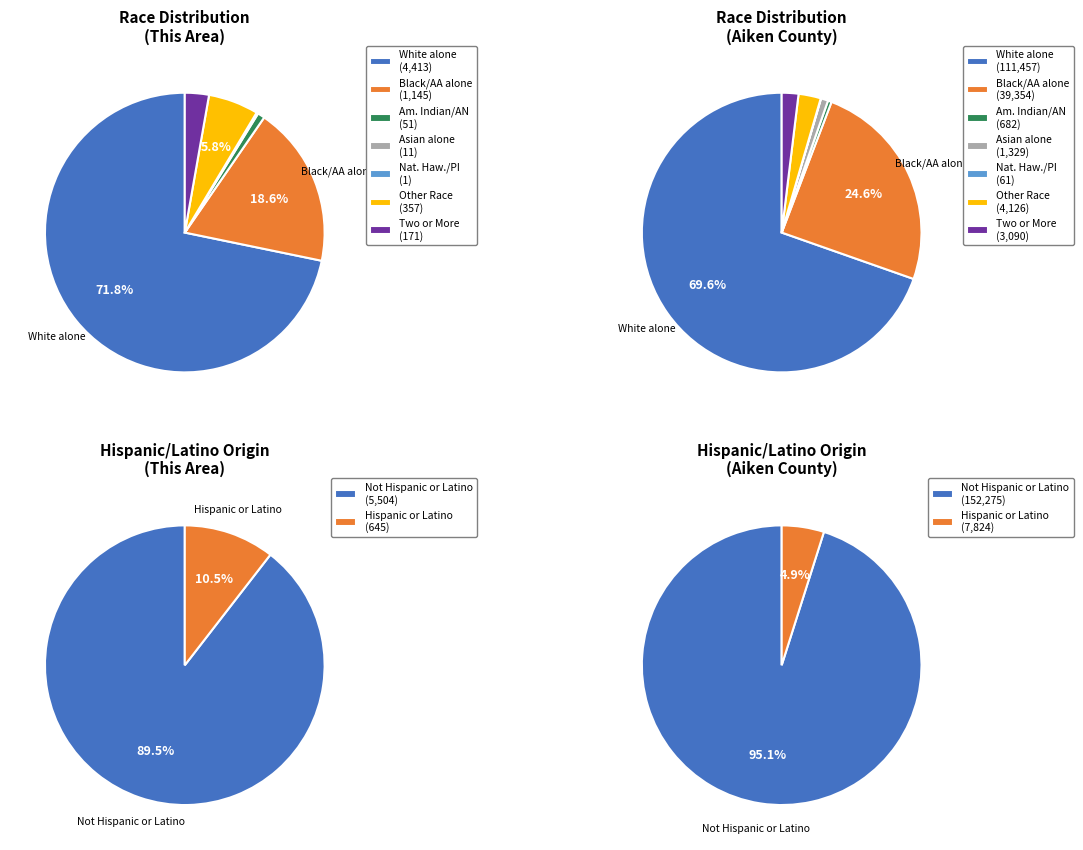

To the nearest percent, what is the difference between the Some Other Race alone and Asian alone slice percentages?

6%